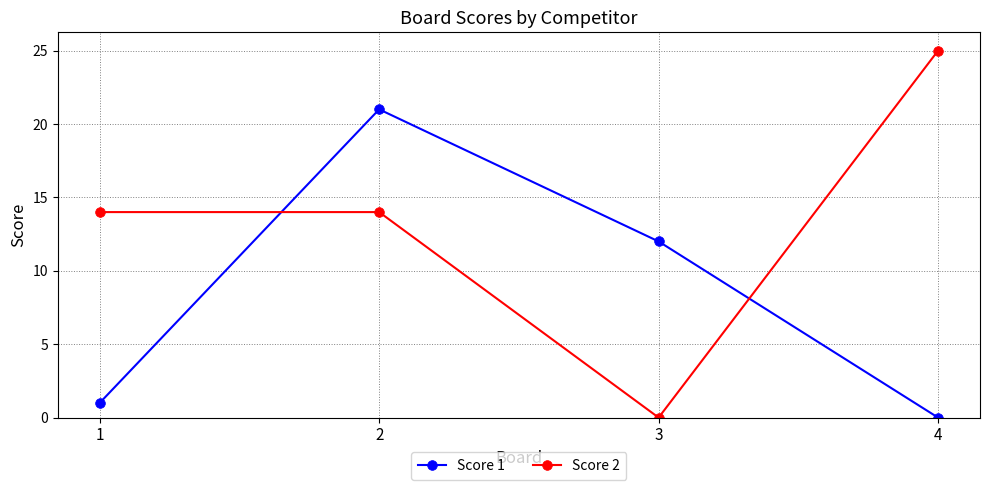

Reading left to right, transcribe all the data shown in this chart.

Score 1: 1	21	12	0
Score 2: 14	14	0	25